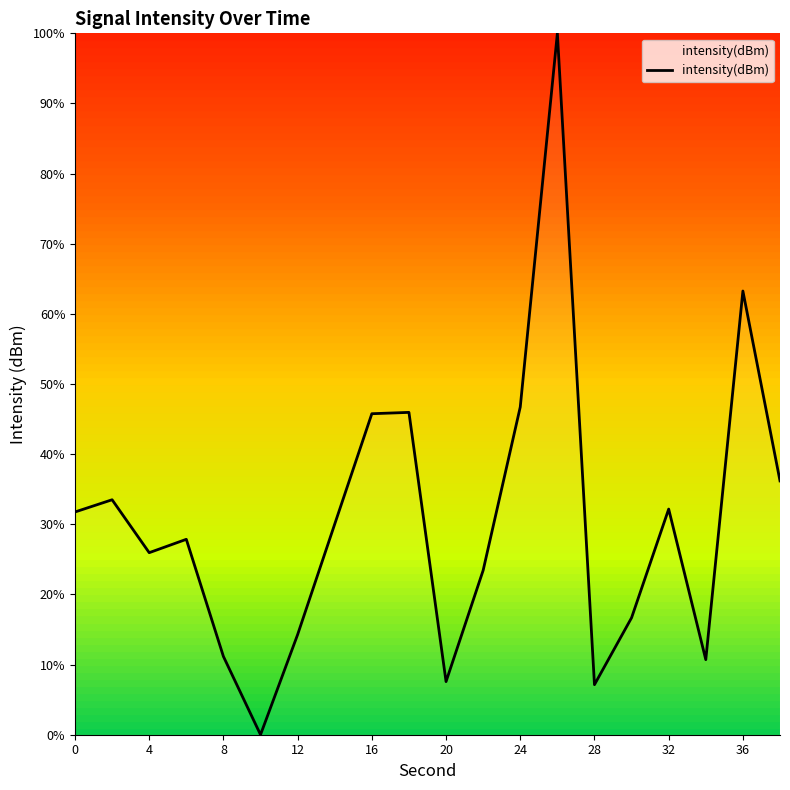

How many interior local valleys (lower than both neighbors) does the data have?

5